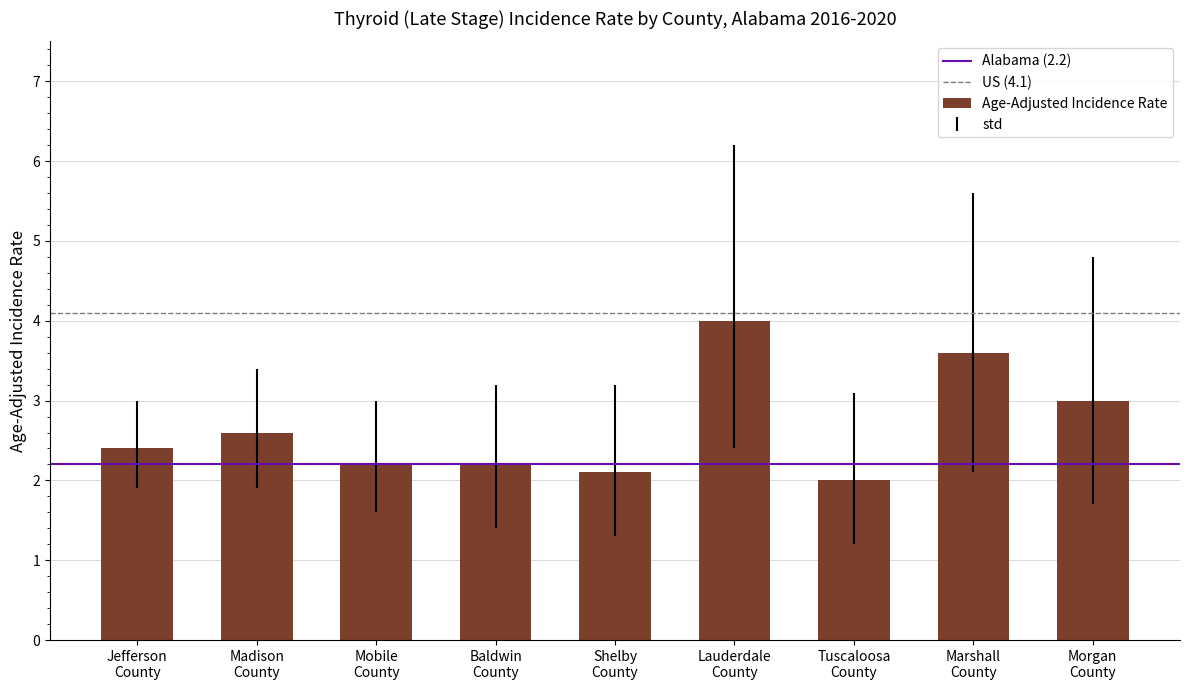

What is the label of the 3rd bar from the left?

Mobile
County